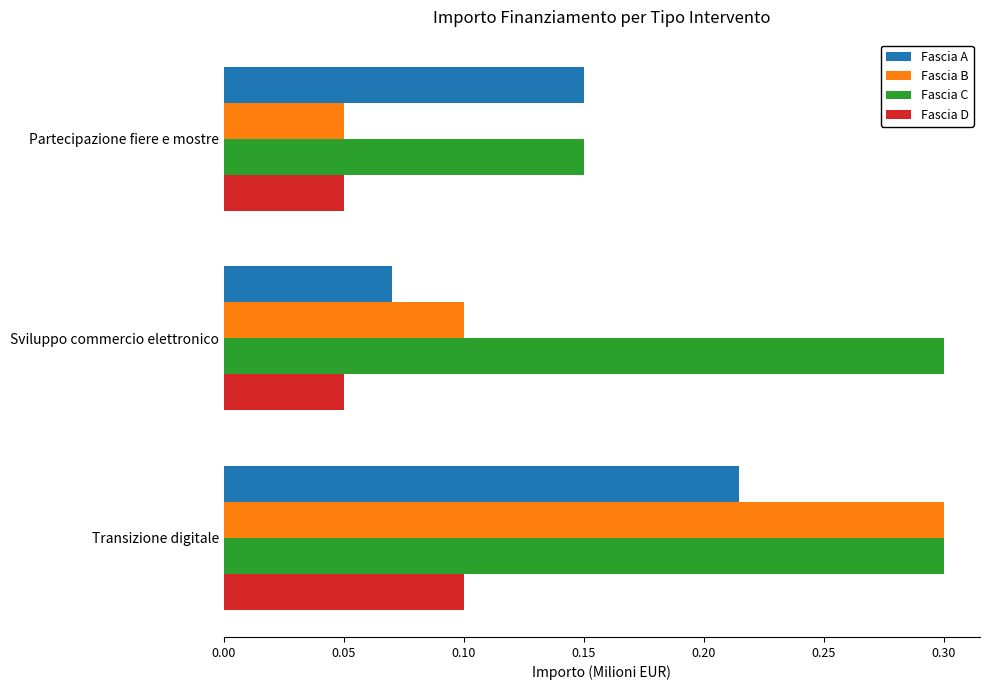

Between Sviluppo commercio elettronico and Partecipazione fiere e mostre, which series saw the biggest shift?

Fascia C